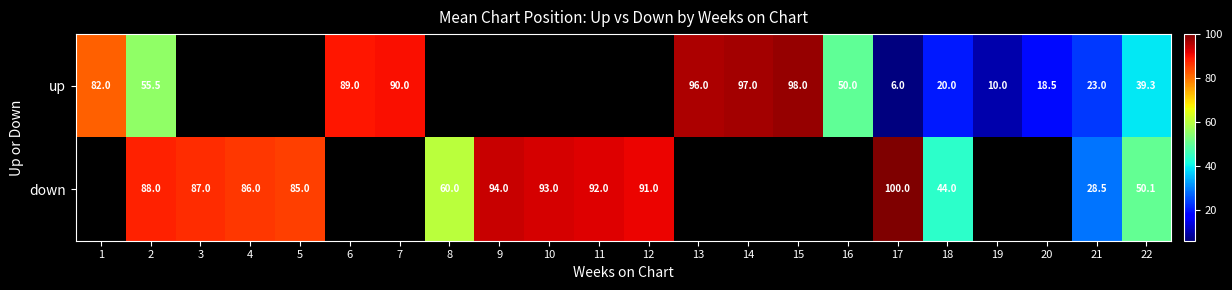

What is the sum of the down values at 5 and 8?

145.0